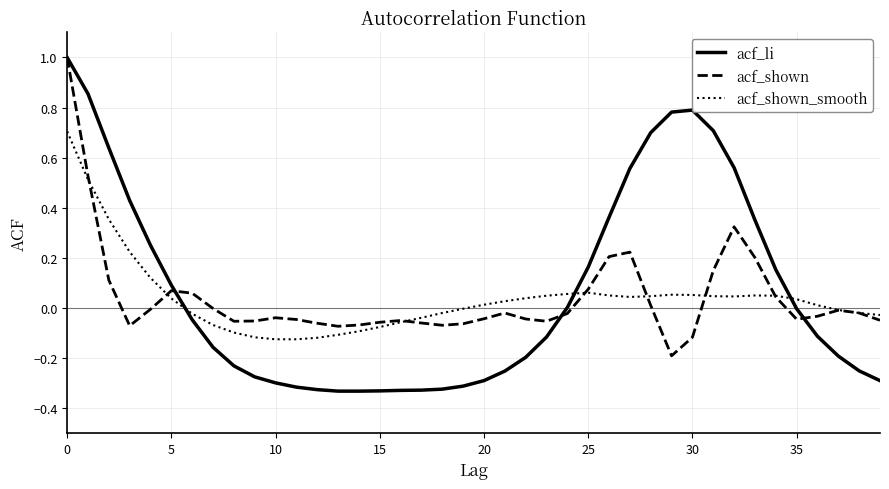

What is the maximum value for acf_shown?

1.0